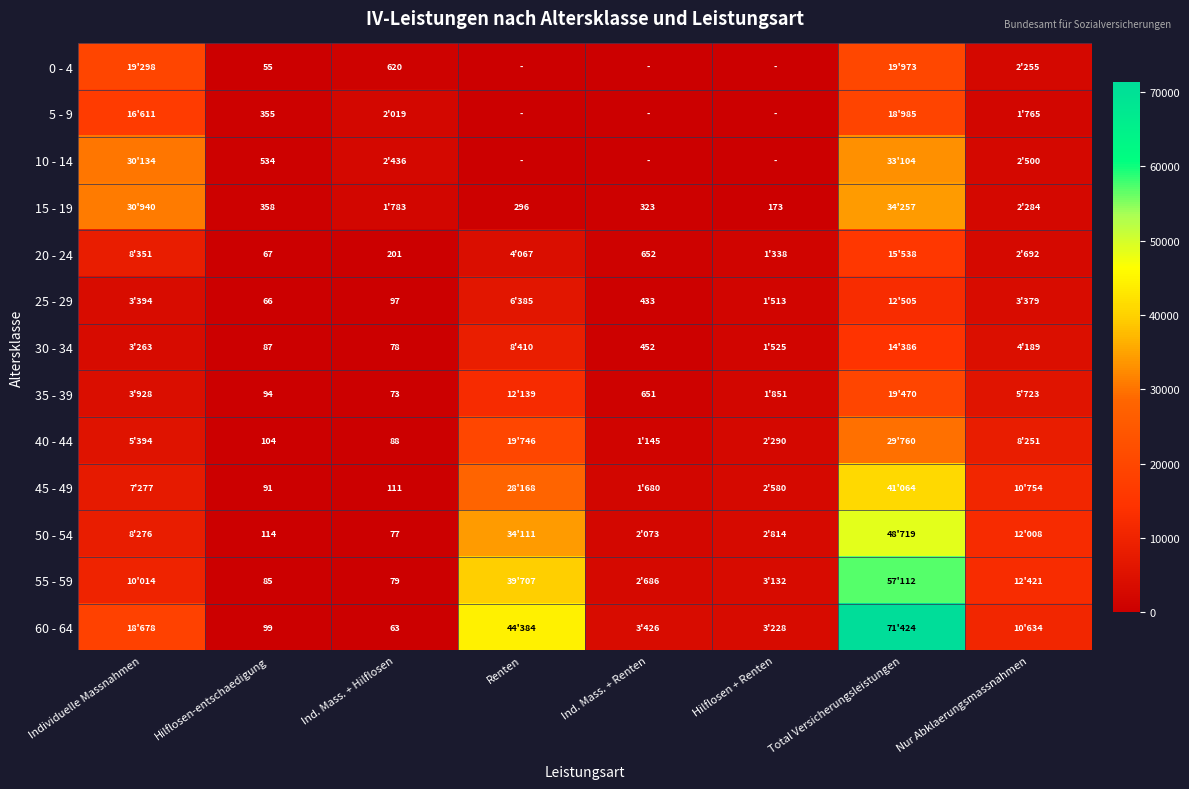

Is it true that 10 - 14 equals 534 at Hilflosen-entschaedigung?

True